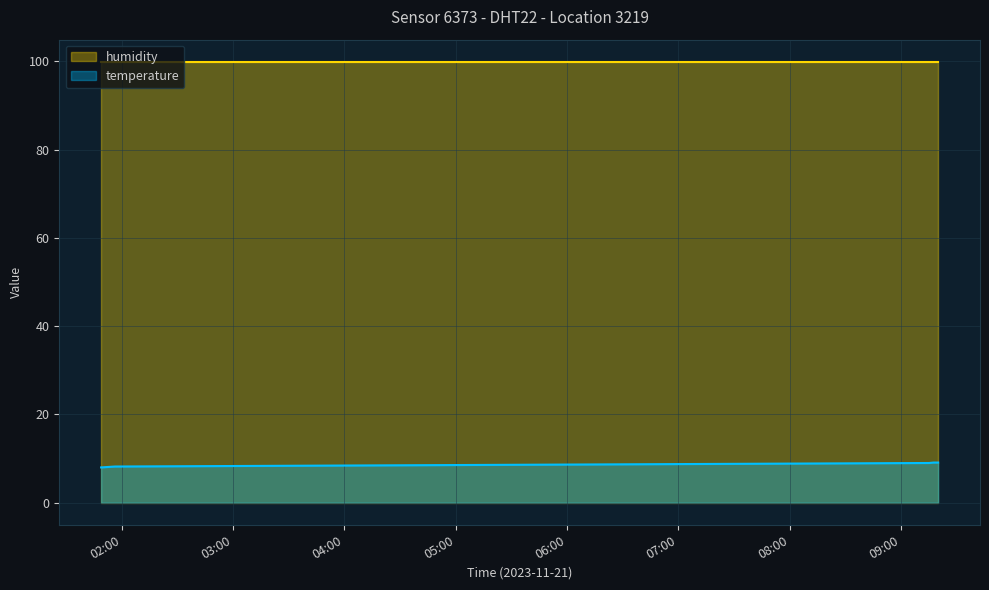

What is the greatest value displayed?

99.9